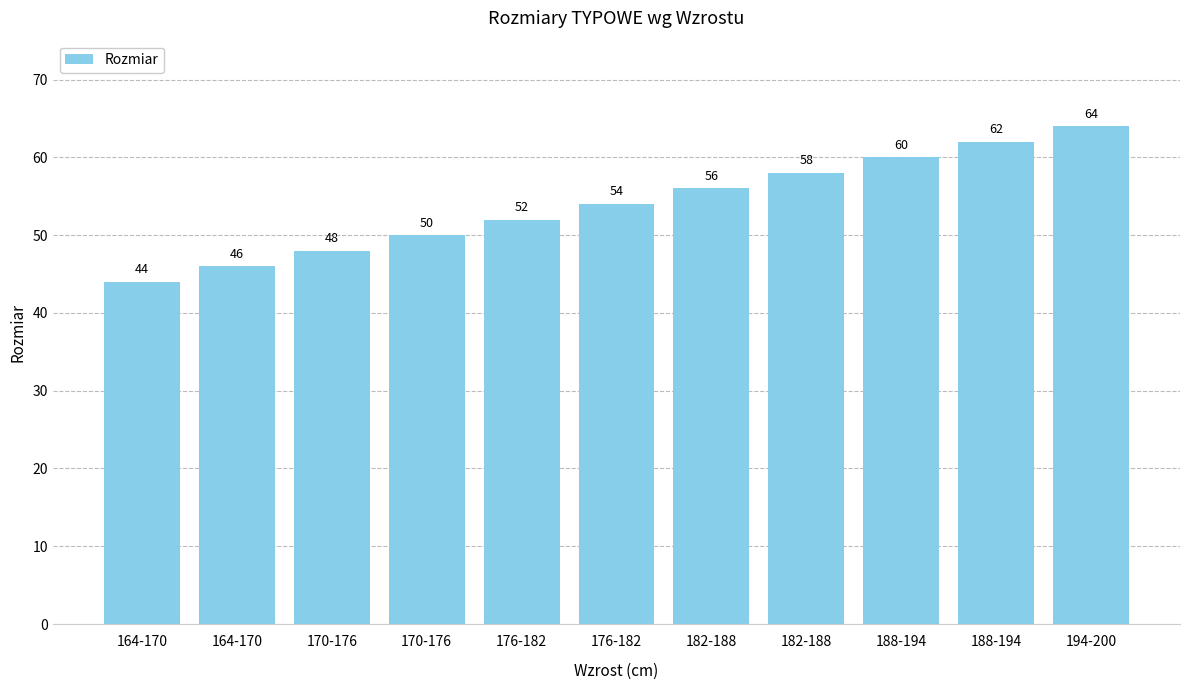

The value at 194-200 is 64. True or false?

True